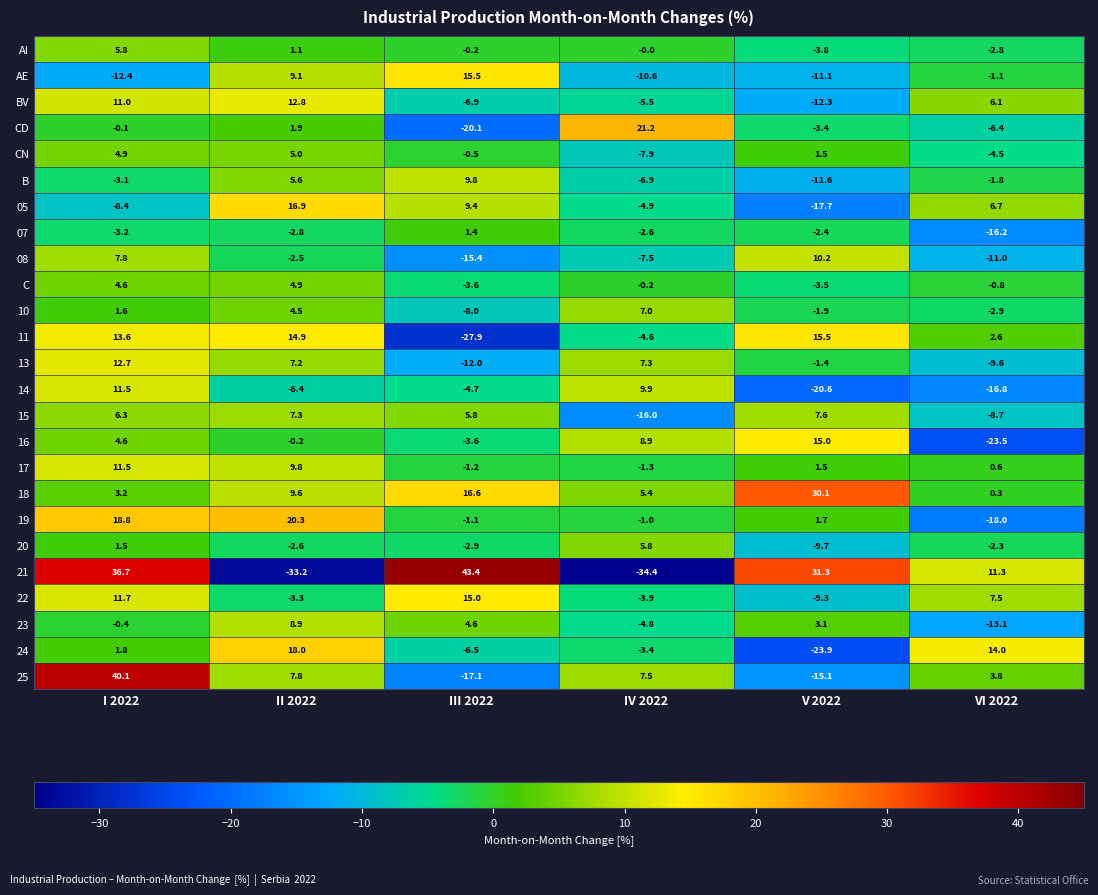

What is the difference between the second highest and minimum values in the 17 series?

11.1